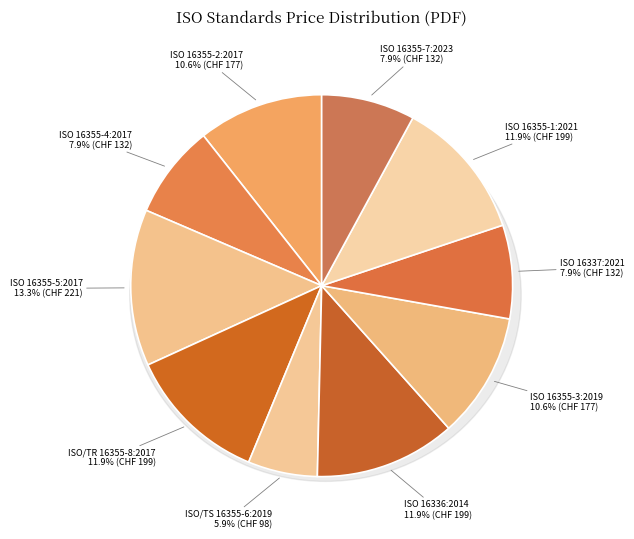

Does any single category account for the majority?

No